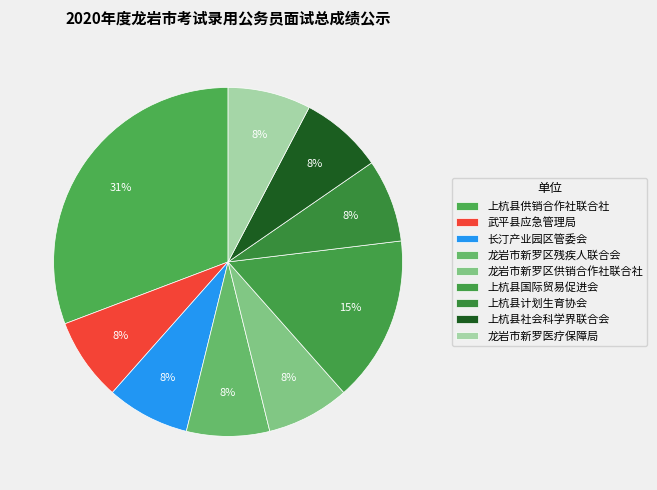

How many segments does this pie chart have?

9